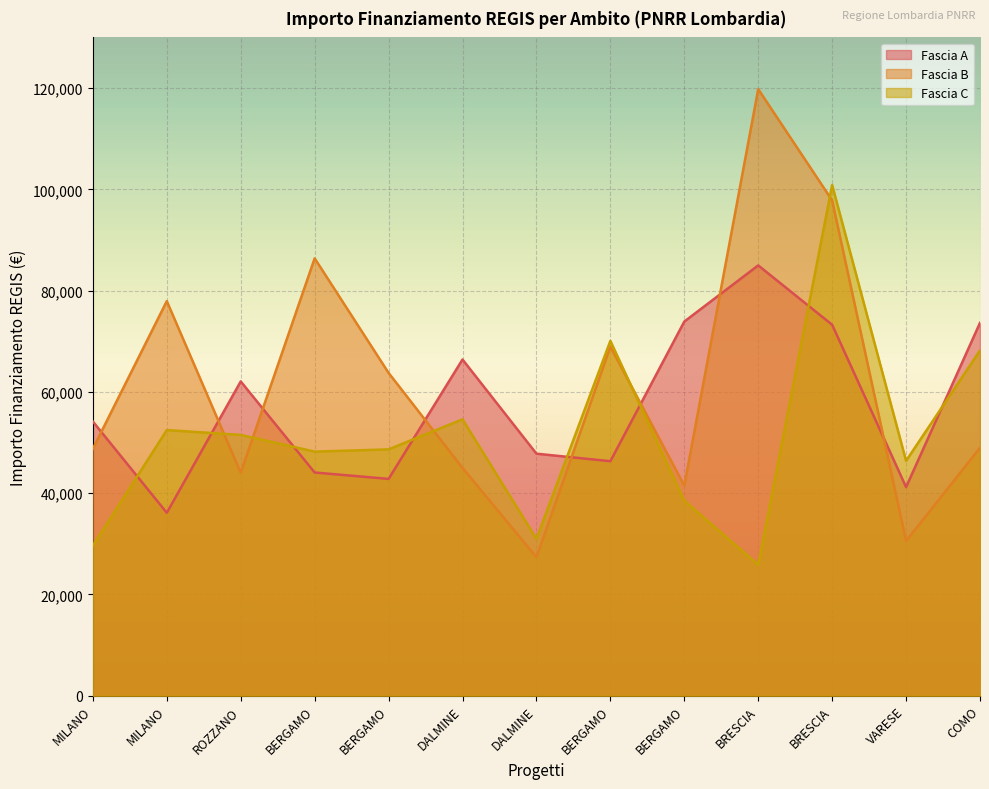

Rank the series by their maximum value, from lowest to highest.

Fascia A, Fascia C, Fascia B